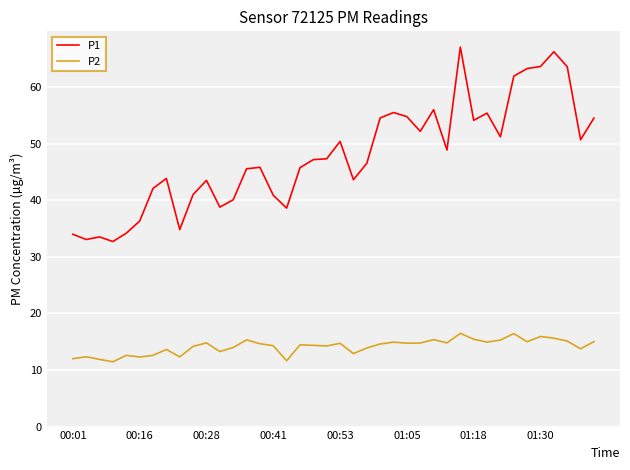

How many values in the P1 series are below 47?

20